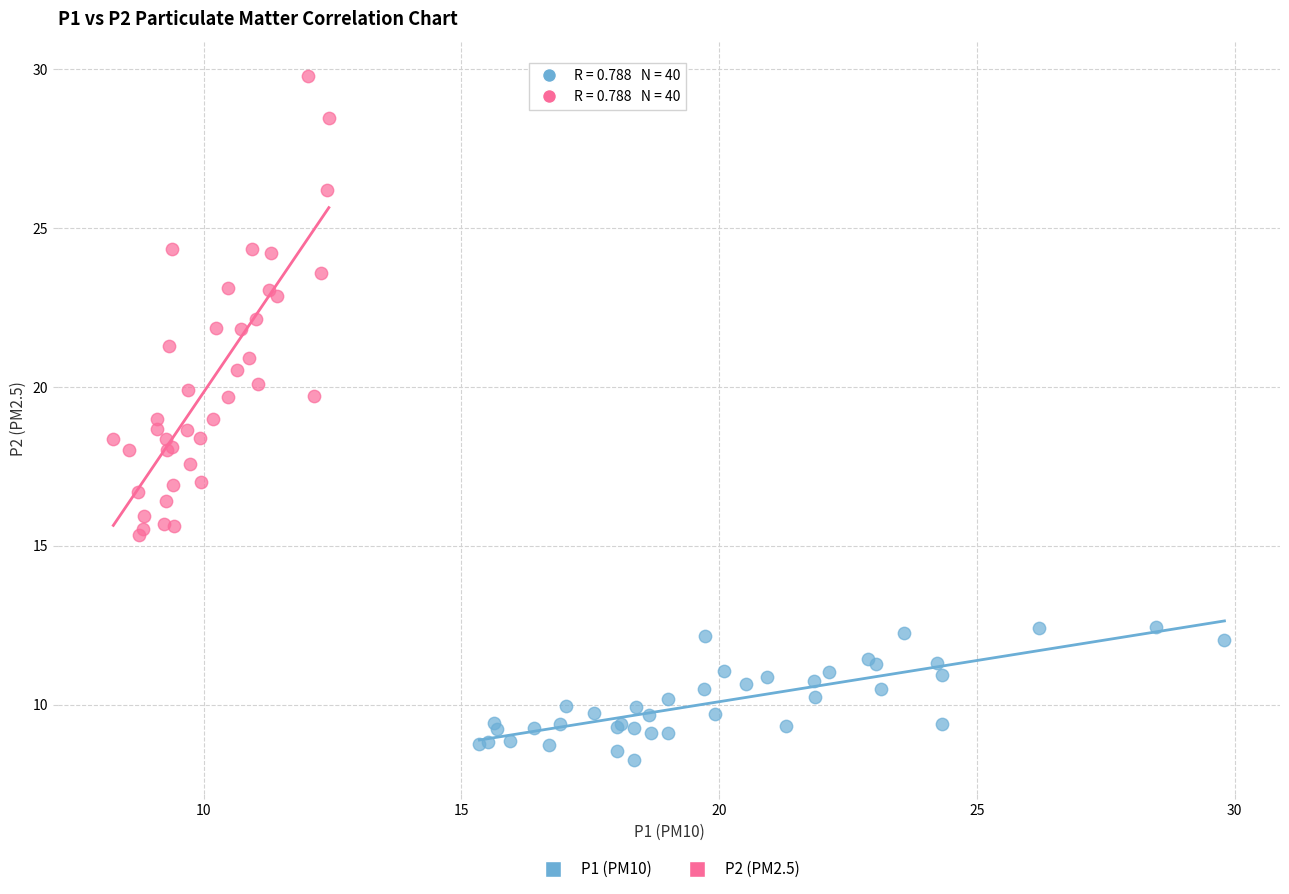

Which series reaches the minimum Y coordinate?

P1 (PM10)